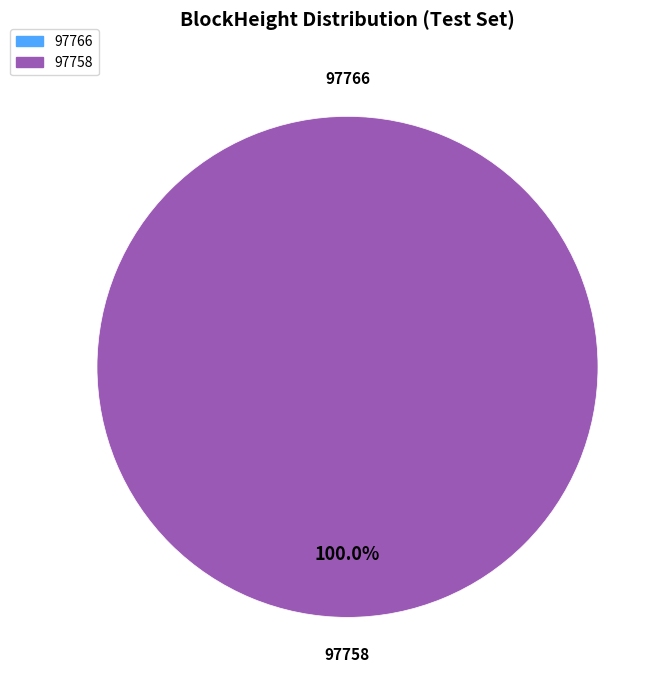

Do 97766 and 97758 together represent more than half of the pie?

Yes